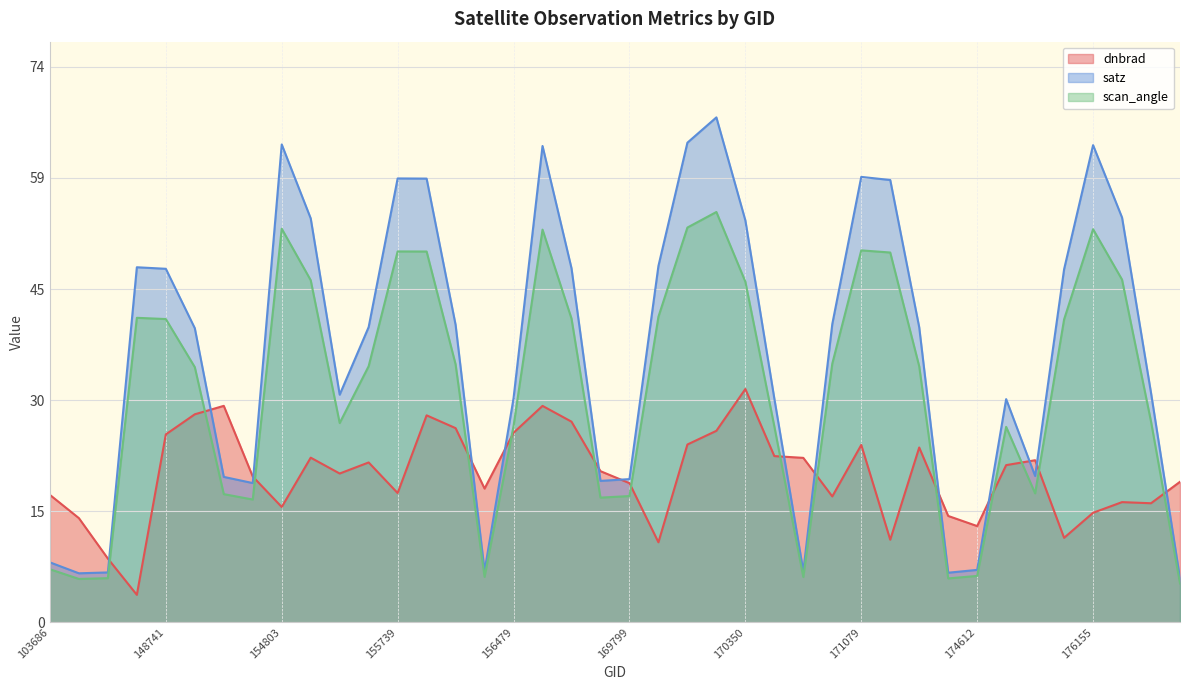

How many intersections are there between dnbrad and satz?

14